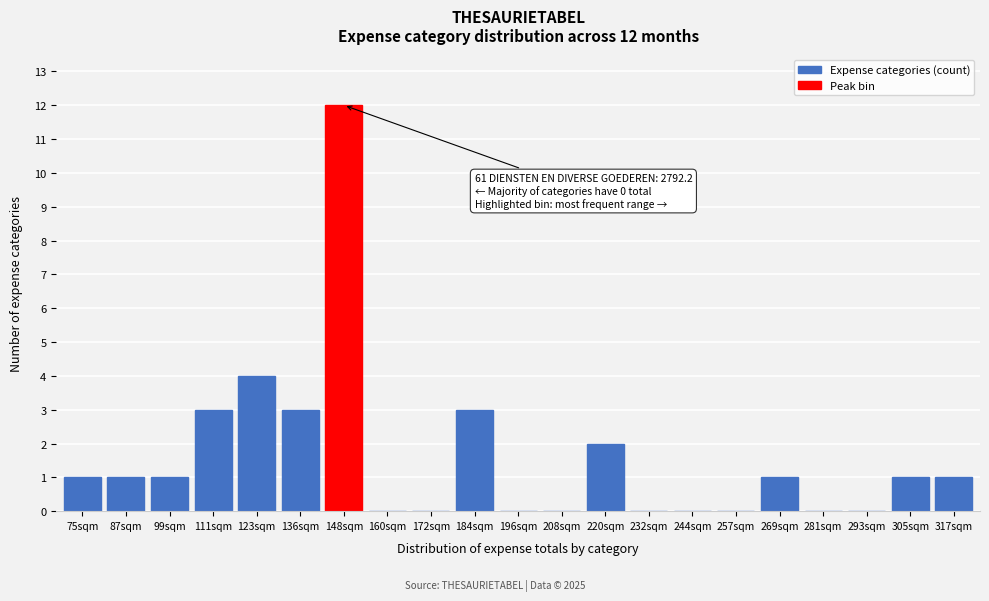

Reading left to right, what are all the values shown in this chart?

75sqm=1	87sqm=1	99sqm=1	111sqm=3	123sqm=4	136sqm=3	148sqm=12	160sqm=0	172sqm=0	184sqm=3	196sqm=0	208sqm=0	220sqm=2	232sqm=0	244sqm=0	257sqm=0	269sqm=1	281sqm=0	293sqm=0	305sqm=1	317sqm=1